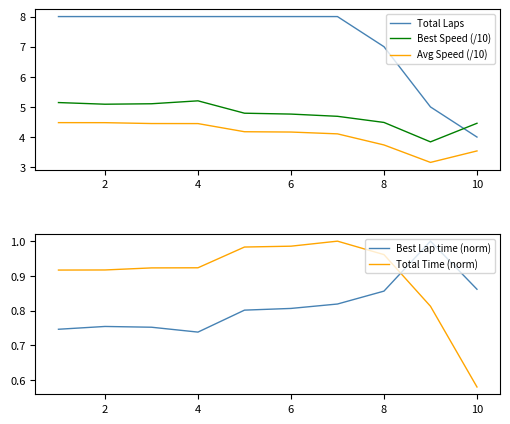

True or false: Total Time (norm) has a value of 0.6 at 6.

False